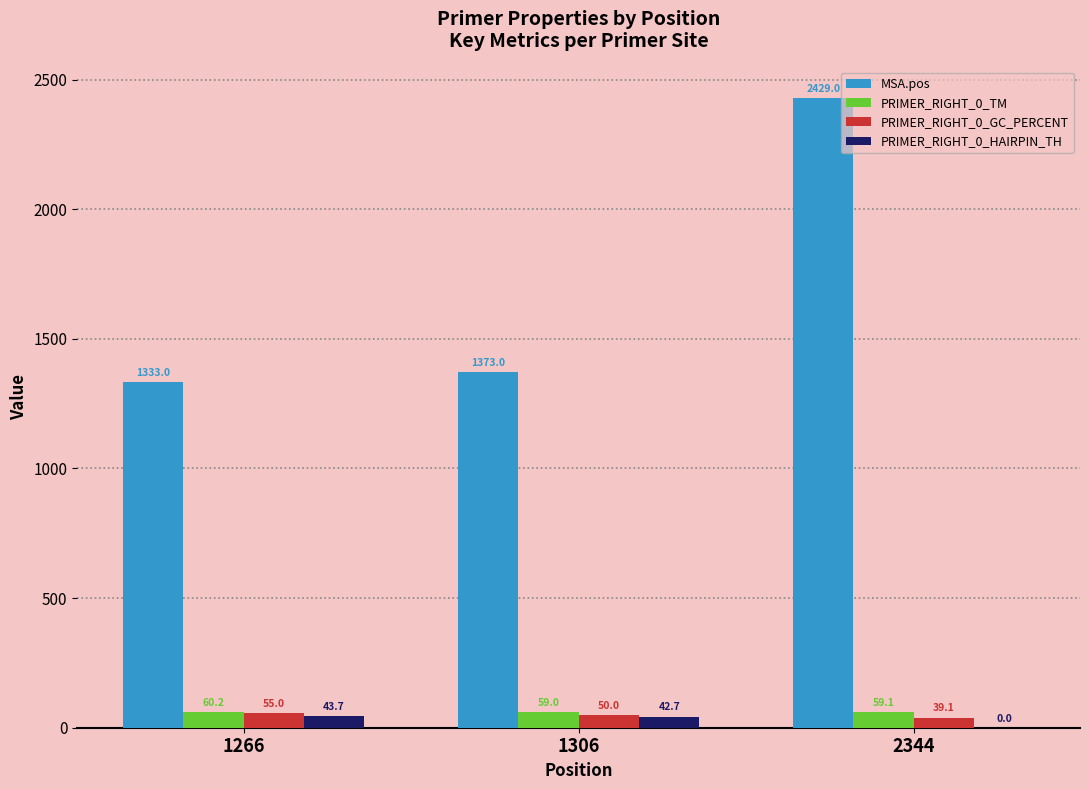

What is the total value across all series at 2344?

2527.3